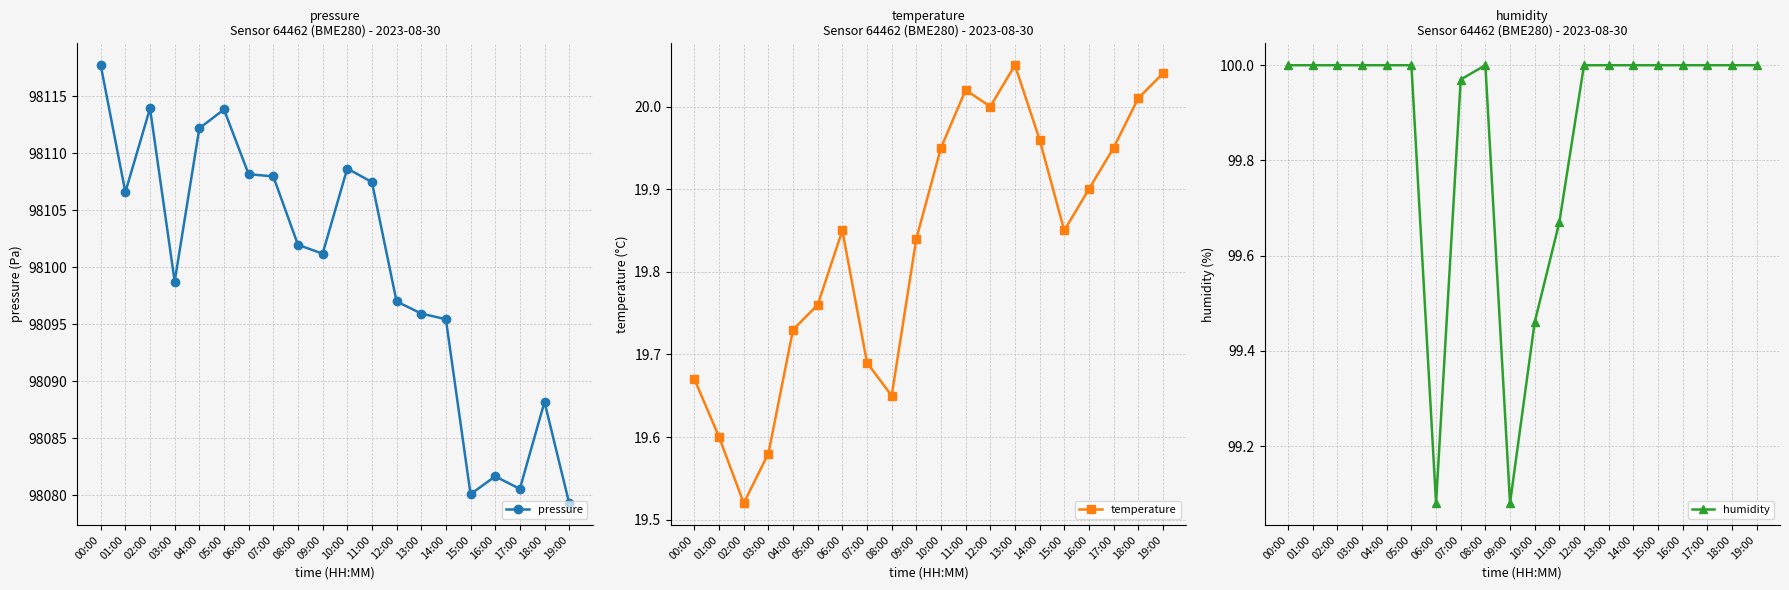

What position from the right is 15:00?

5